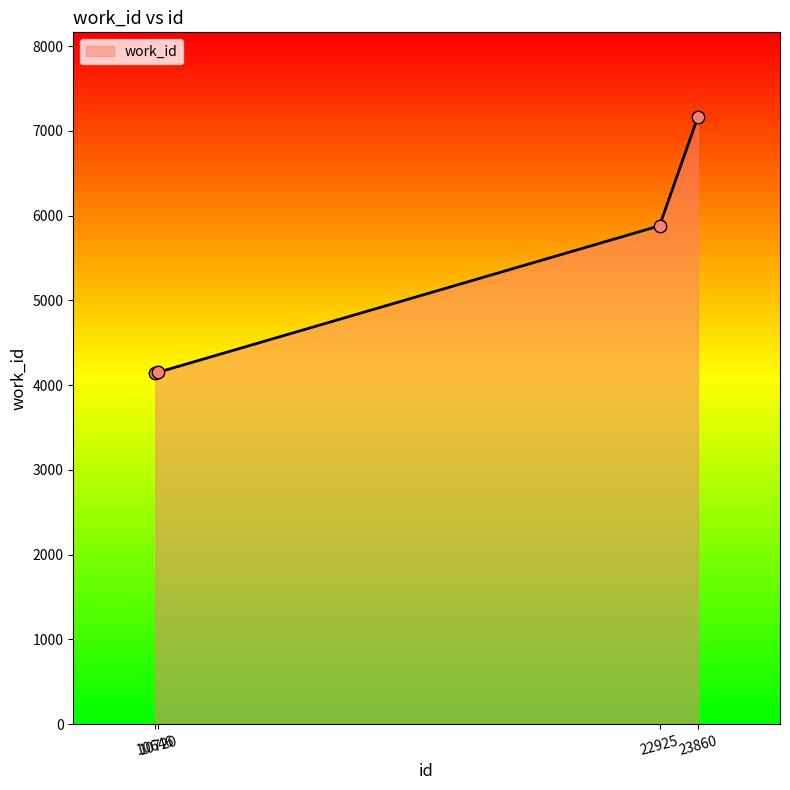

Which has a higher value, 22925 or 23860?

23860